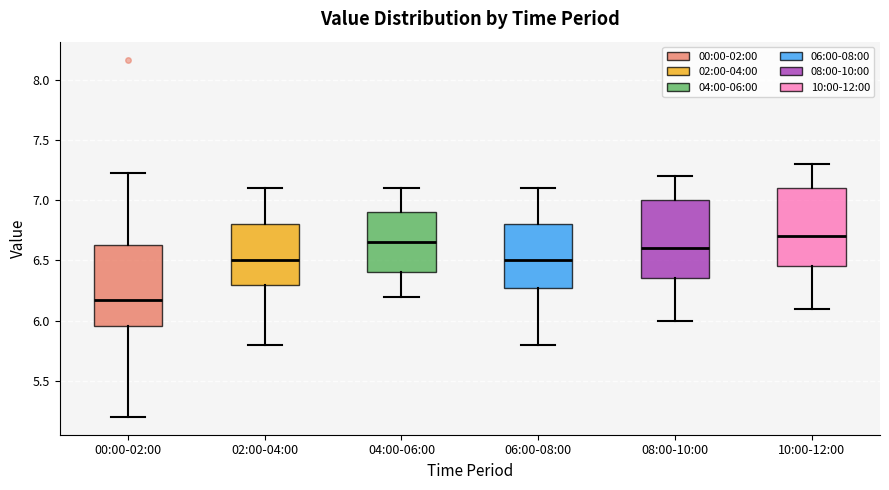

Reading left to right, transcribe this box plot: for each box, give where its median line is, the range the box spans, and where its two whiskers end, as read against the y-axis. The values are not printed on the chart, so give them approximately, as read against the axis.

00:00-02:00: median 6.15, box 5.95 to 6.65, whiskers 5.20 to 7.25
02:00-04:00: median 6.50, box 6.30 to 6.80, whiskers 5.80 to 7.10
04:00-06:00: median 6.65, box 6.40 to 6.90, whiskers 6.20 to 7.10
06:00-08:00: median 6.50, box 6.30 to 6.80, whiskers 5.80 to 7.10
08:00-10:00: median 6.60, box 6.35 to 7.00, whiskers 6.00 to 7.20
10:00-12:00: median 6.70, box 6.45 to 7.10, whiskers 6.10 to 7.30